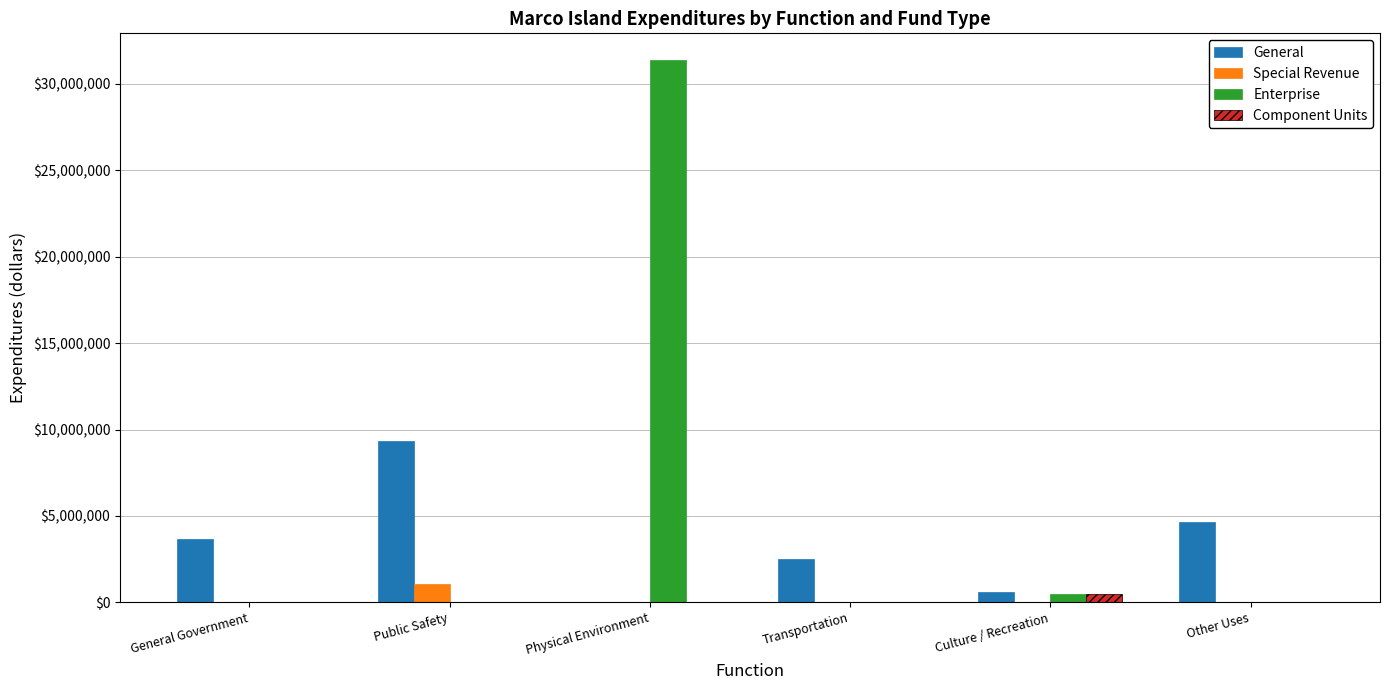

Which series has the largest total across all categories?

Enterprise